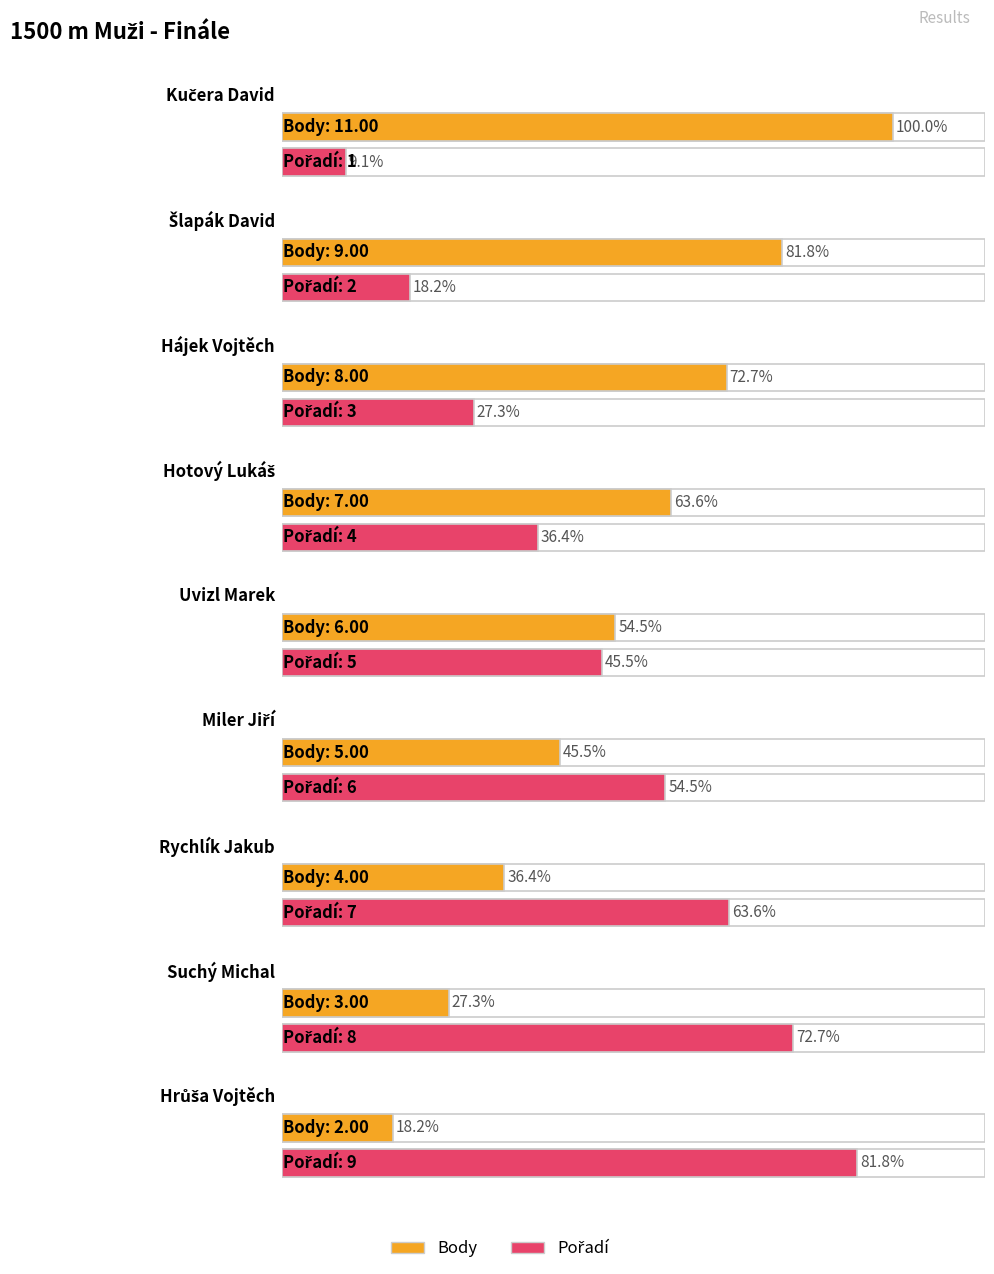

Reading left to right, list all the values displayed in this chart.

Body: Kučera David=11	Šlapák David=9	Hájek Vojtěch=8	Hotový Lukáš=7	Uvizl Marek=6	Miler Jiří=5	Rychlík Jakub=4	Suchý Michal=3	Hrůša Vojtěch=2
Pořadí: Kučera David=1	Šlapák David=2	Hájek Vojtěch=3	Hotový Lukáš=4	Uvizl Marek=5	Miler Jiří=6	Rychlík Jakub=7	Suchý Michal=8	Hrůša Vojtěch=9